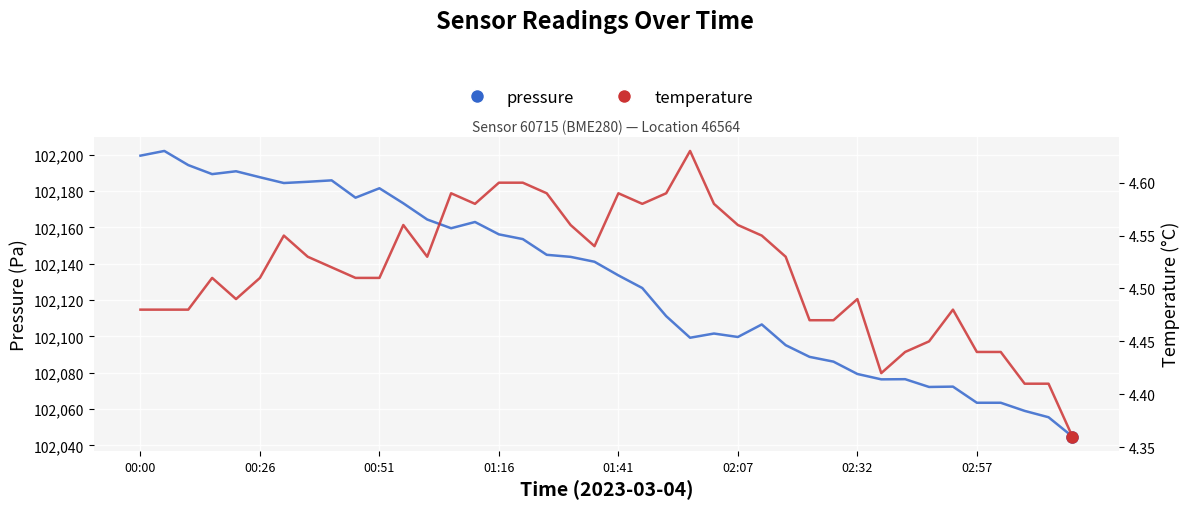

Rank the series by their average value, from lowest to highest.

temperature, pressure